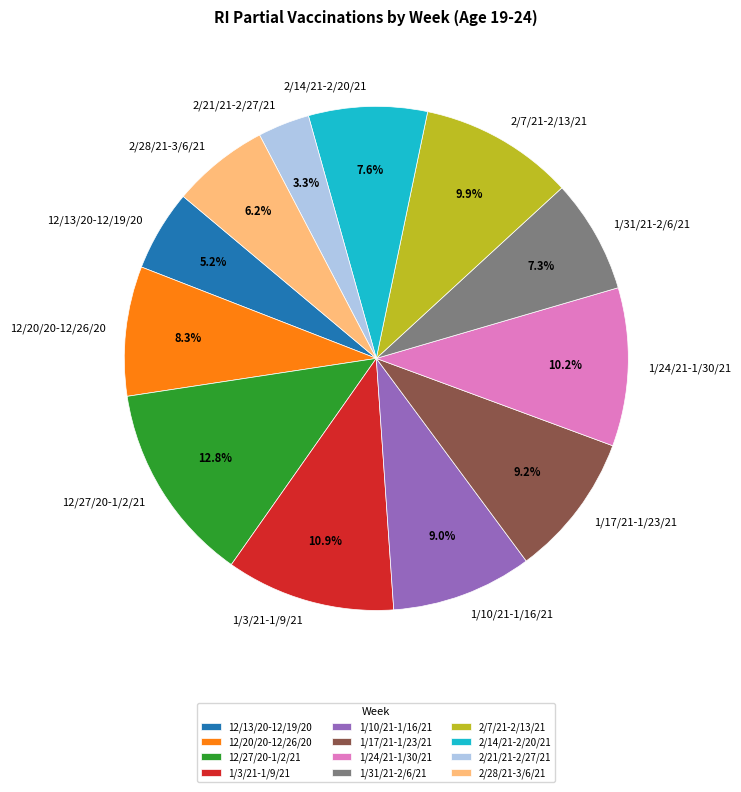

How many segments does this pie chart have?

12